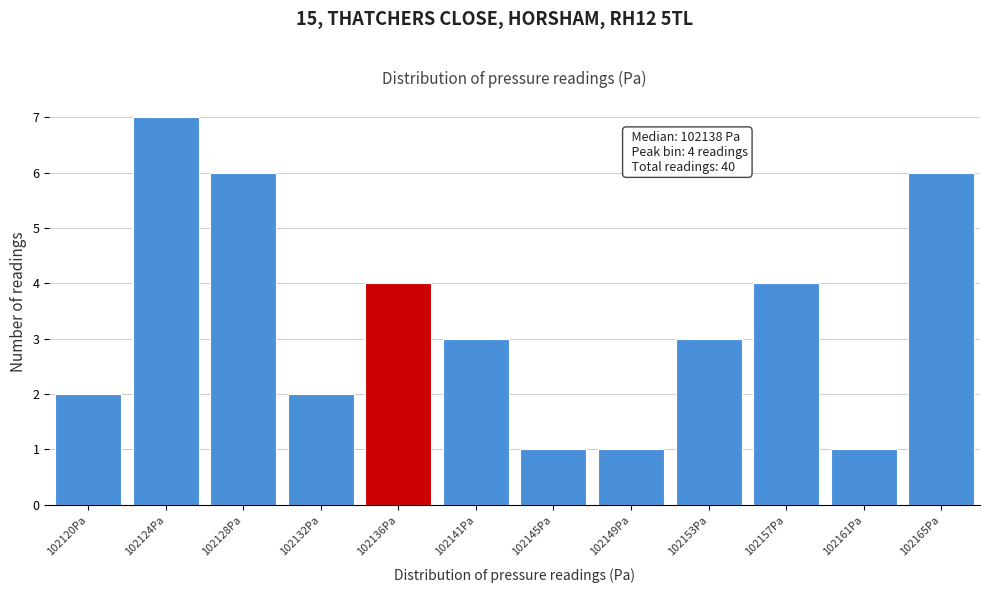

Reading left to right, transcribe all the data shown in this chart.

102120Pa=2	102124Pa=7	102128Pa=6	102132Pa=2	102136Pa=4	102141Pa=3	102145Pa=1	102149Pa=1	102153Pa=3	102157Pa=4	102161Pa=1	102165Pa=6